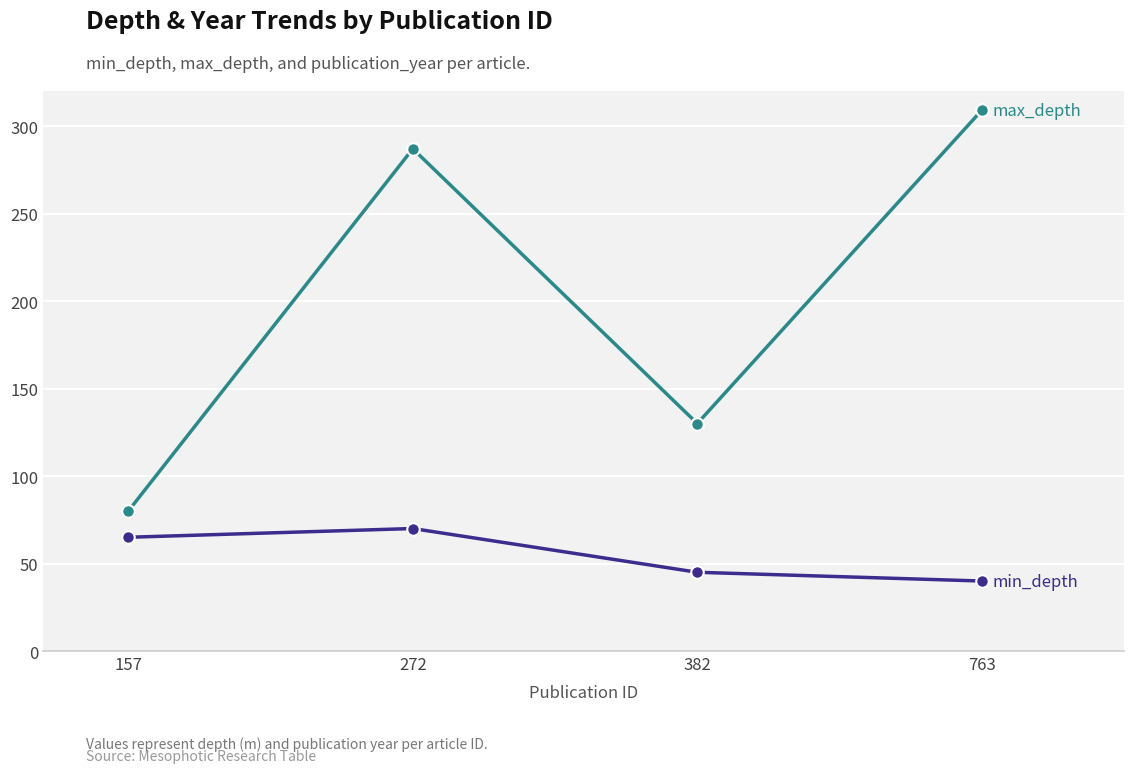

Which has a higher value, 272 or 157?

272